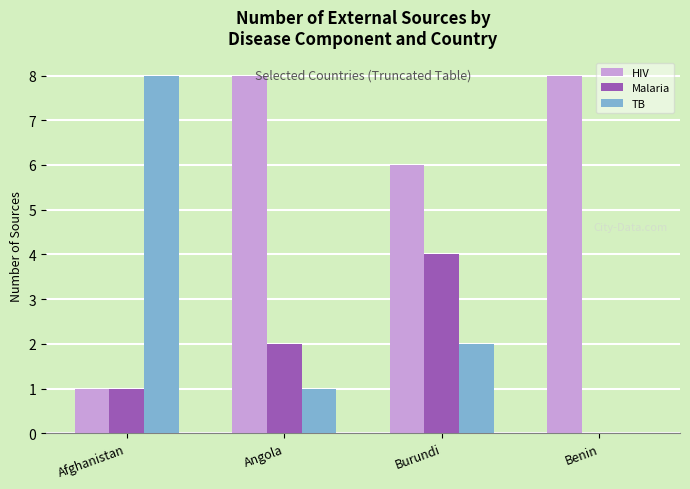

What is the maximum value shown in the chart?

8